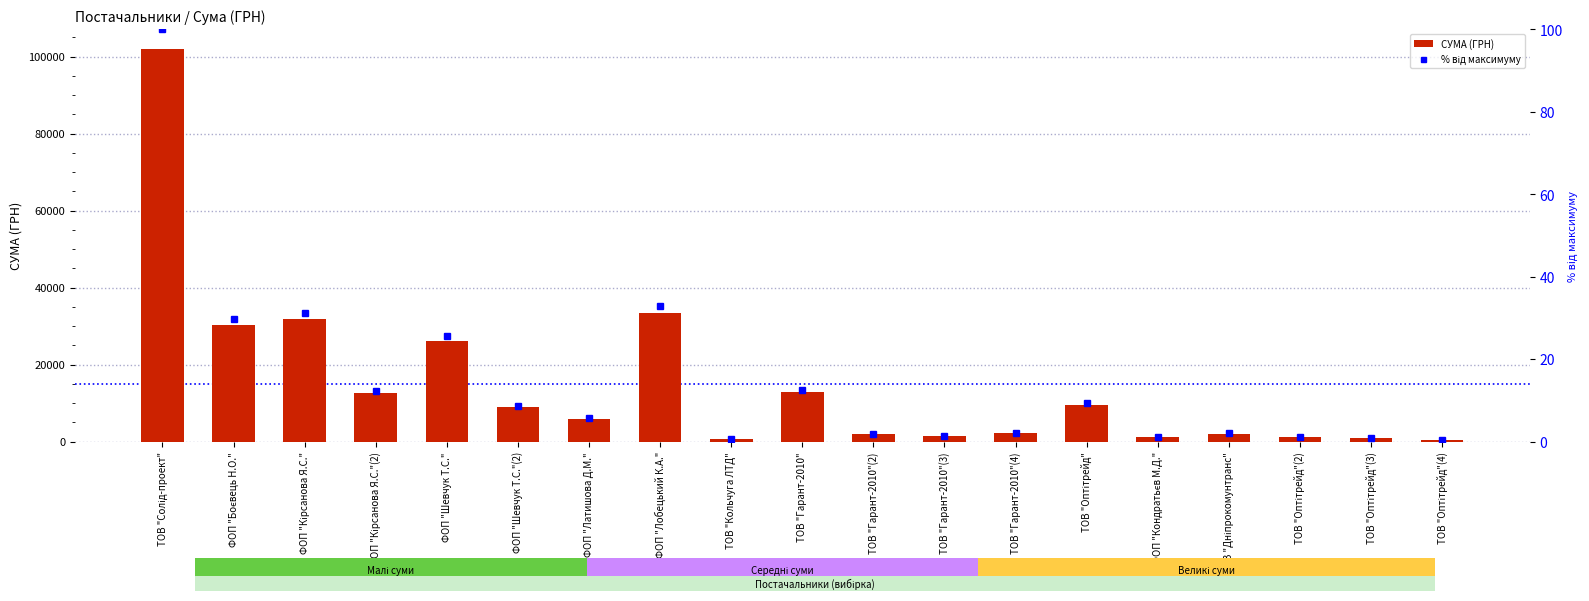

What is the average value of the СУМА (ГРН) series?

15016.4